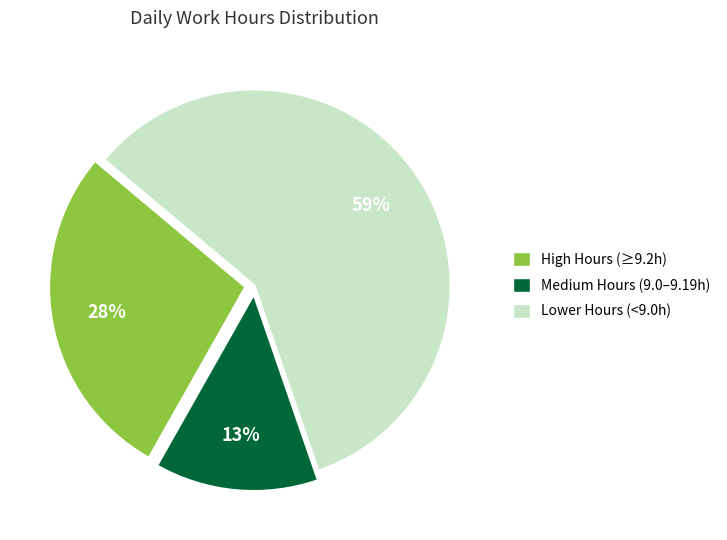

Rank the categories by value from highest to lowest.

Lower Hours (<9.0h), High Hours (≥9.2h), Medium Hours (9.0–9.19h)